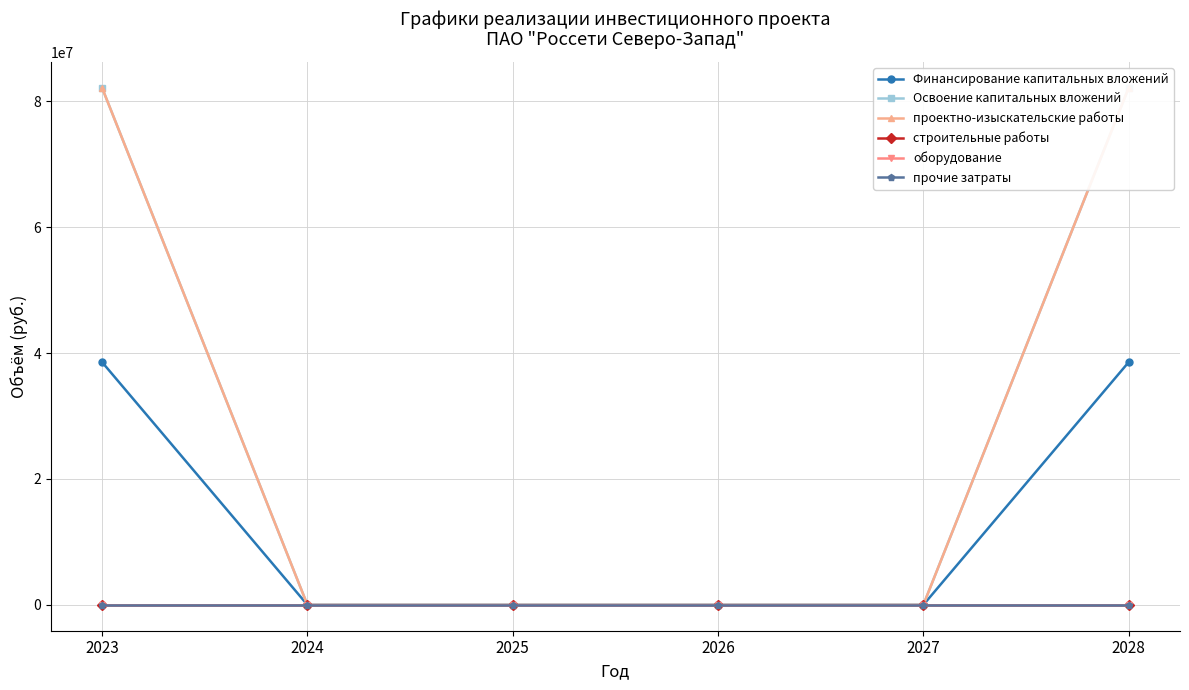

At how many categories does at least one series exceed 71820554?

2